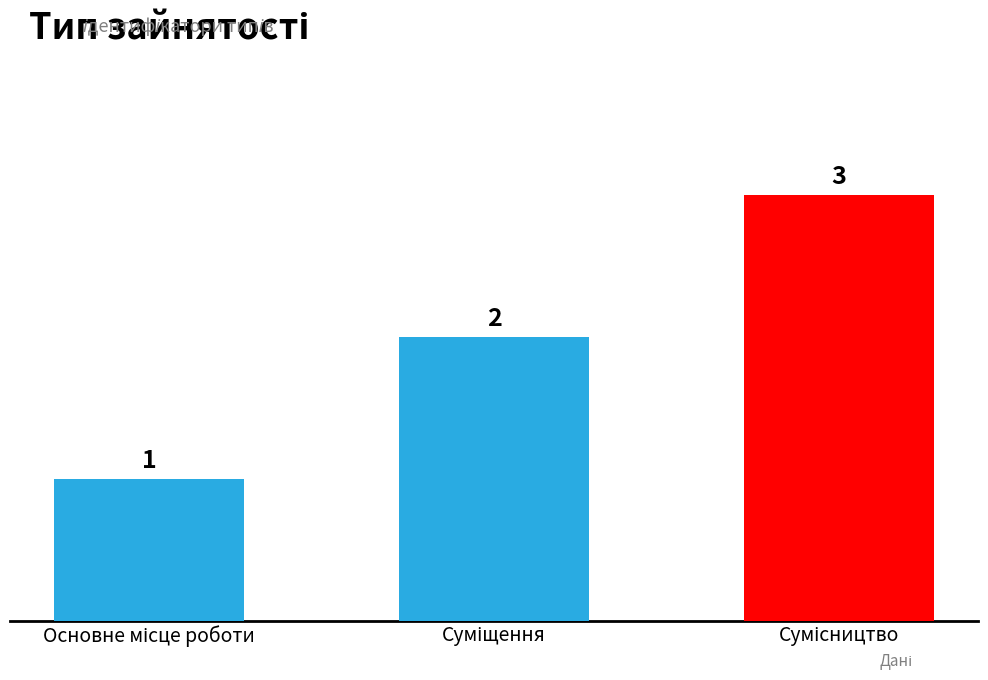

What is the value of the 3rd bar from the left?

3